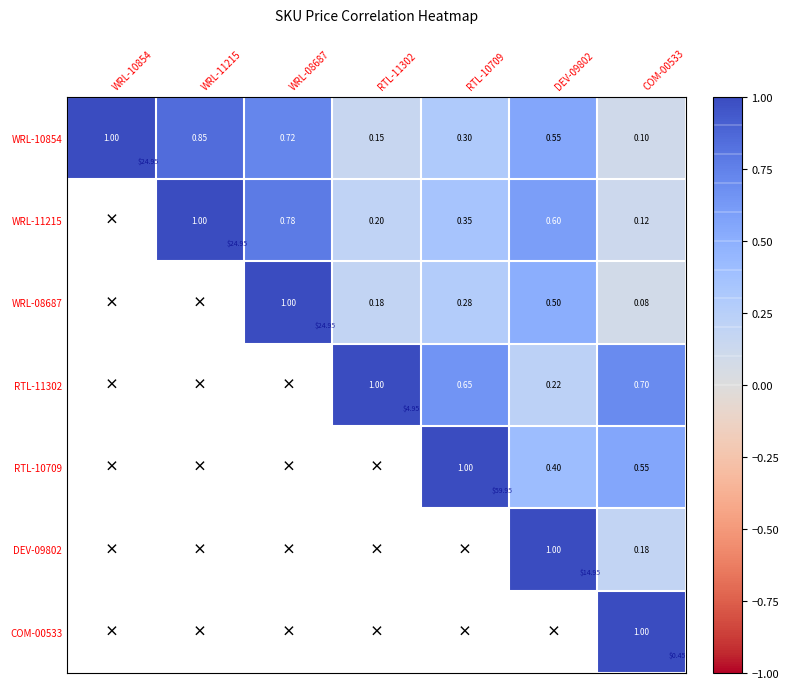

Rank the series by their maximum value, from lowest to highest.

WRL-10854, WRL-11215, WRL-08687, RTL-11302, RTL-10709, DEV-09802, COM-00533